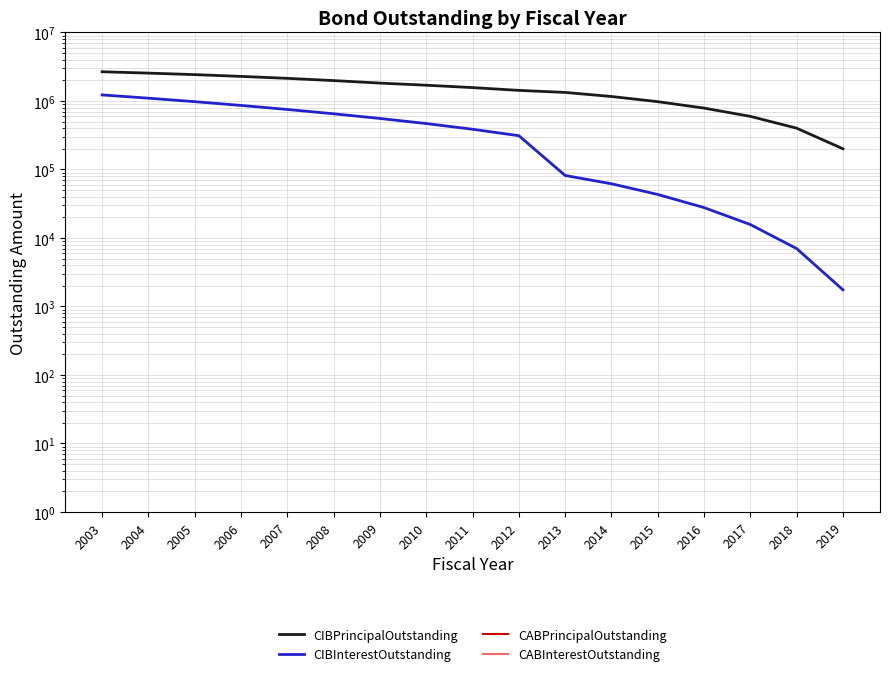

Between 2005 and 2008, which series saw the biggest shift?

CIBPrincipalOutstanding